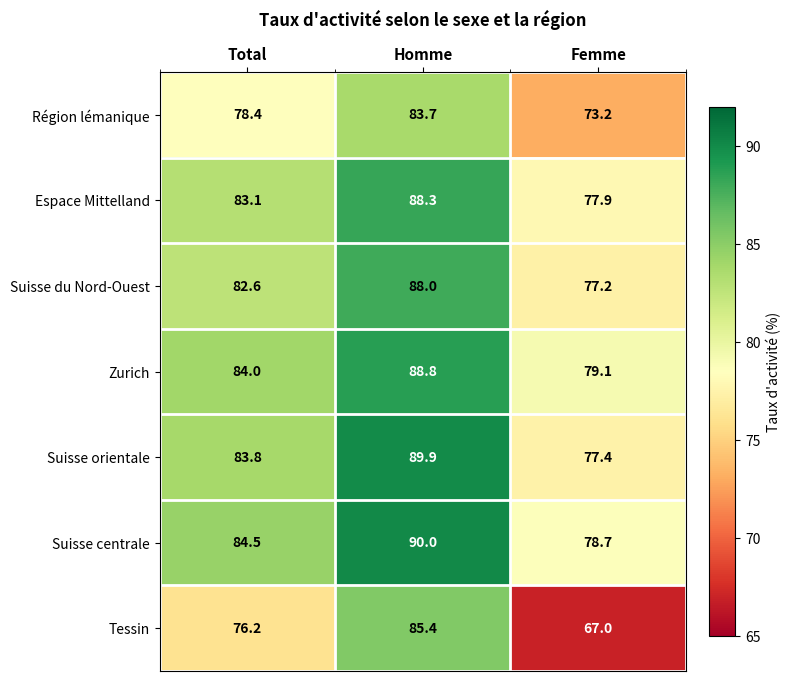

Is it true that Espace Mittelland equals 47.9 at Femme?

False